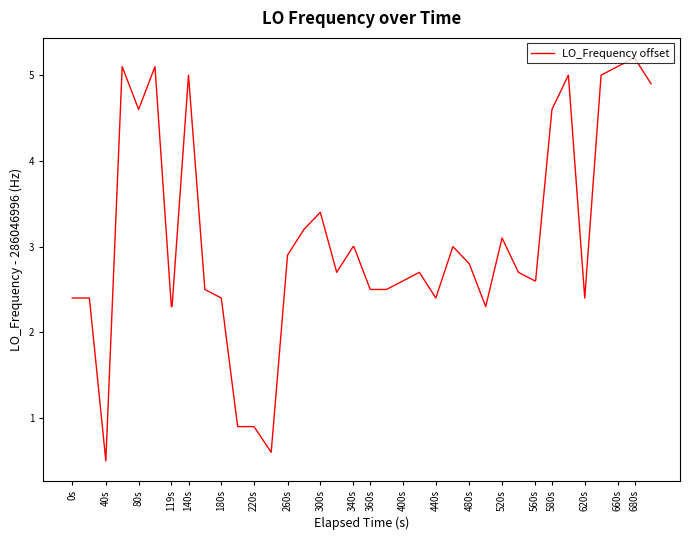

What is the maximum value shown in the chart?

5.2